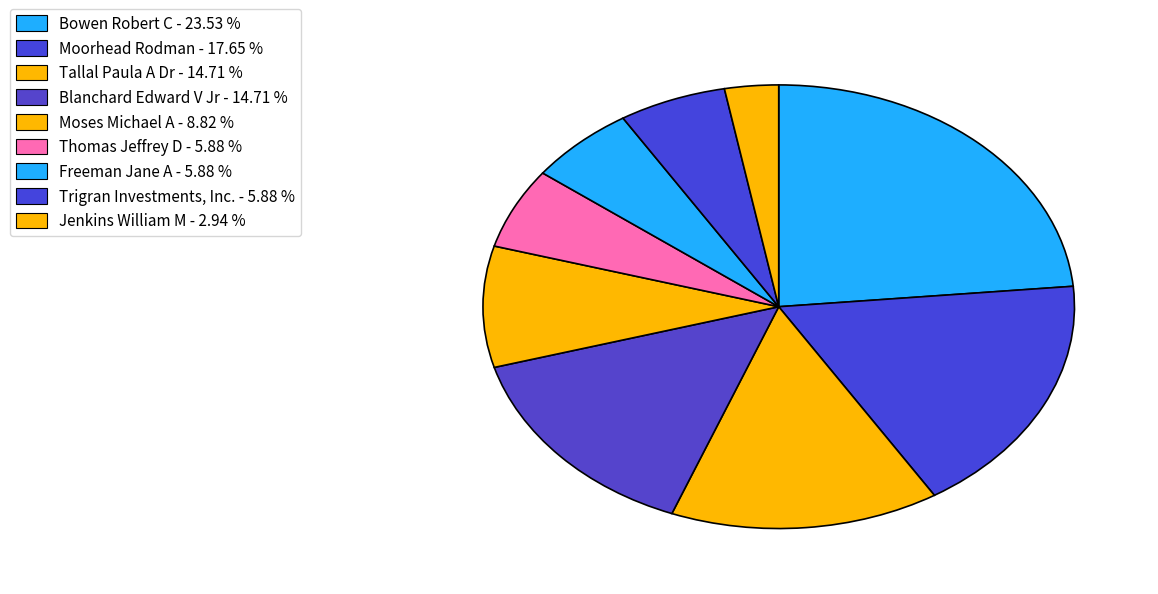

Count the number of slices in the pie.

9